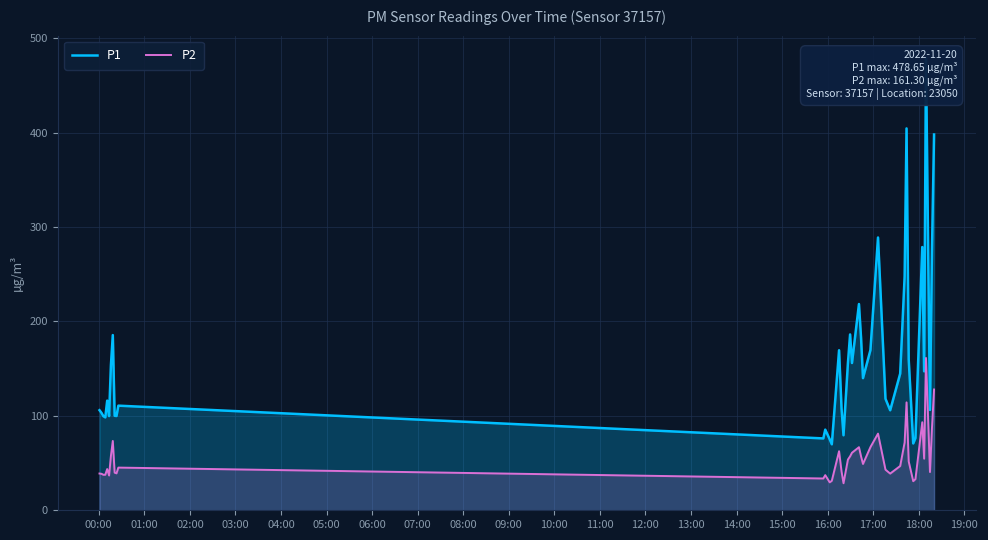

What is the maximum value for P2?

161.3